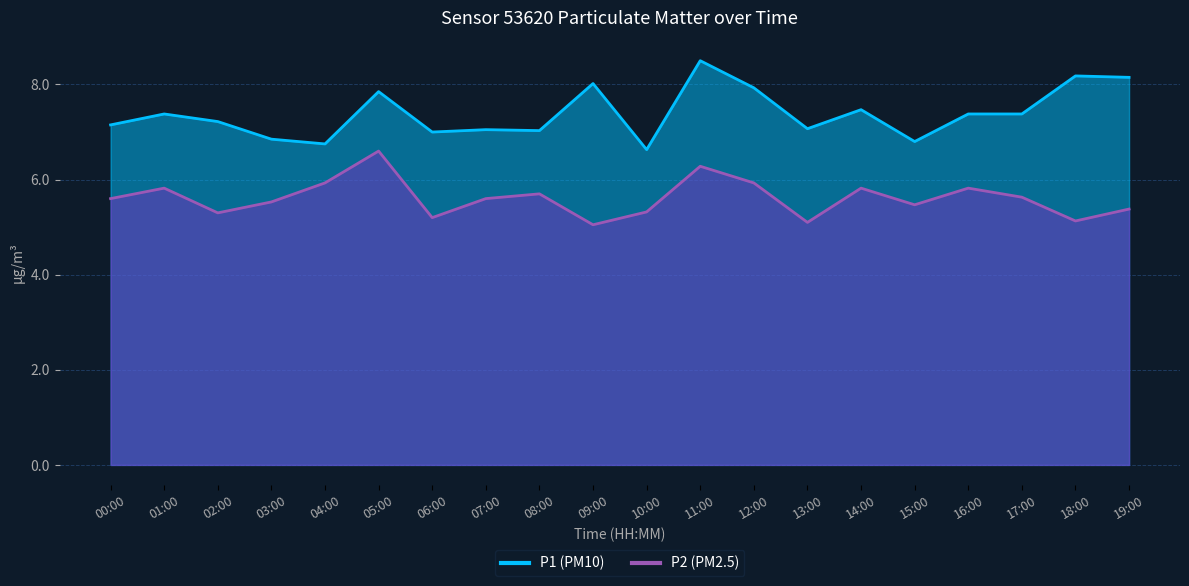

At which category is the sum across all series the highest?

11:00